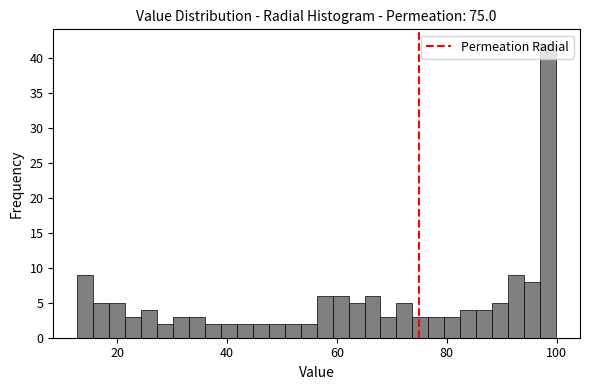

Around what value on the x-axis is the tallest bar? Give the approximate position of its centre, as read against the axis.

98